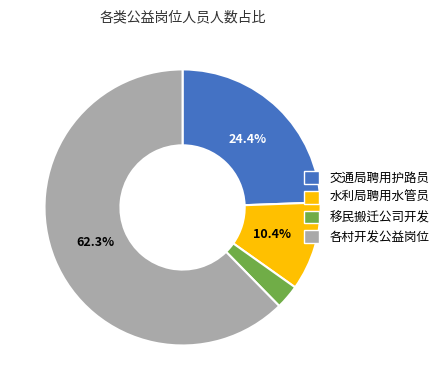

Approximately how many times larger is the value at 各村开发公益岗位 compared to 交通局聘用护路员?

2.6